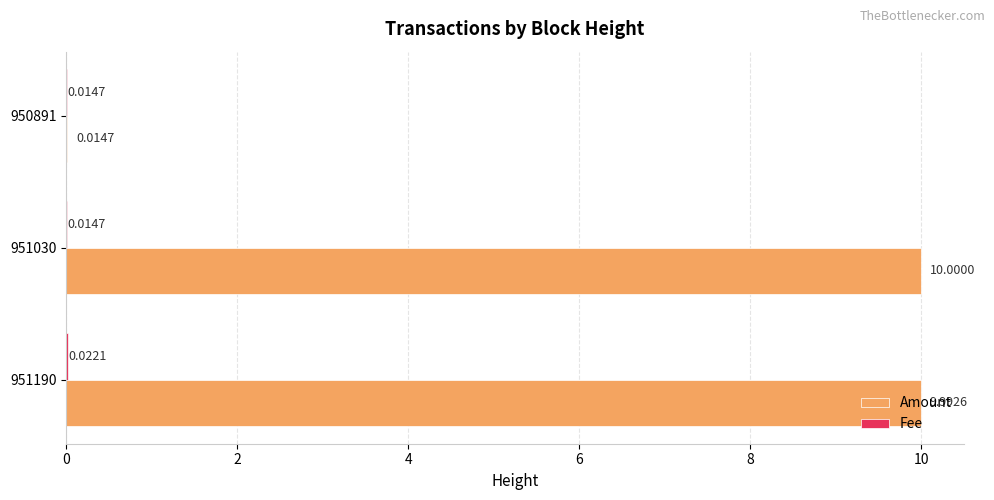

Which series changed the most between 951030 and 950891?

Amount